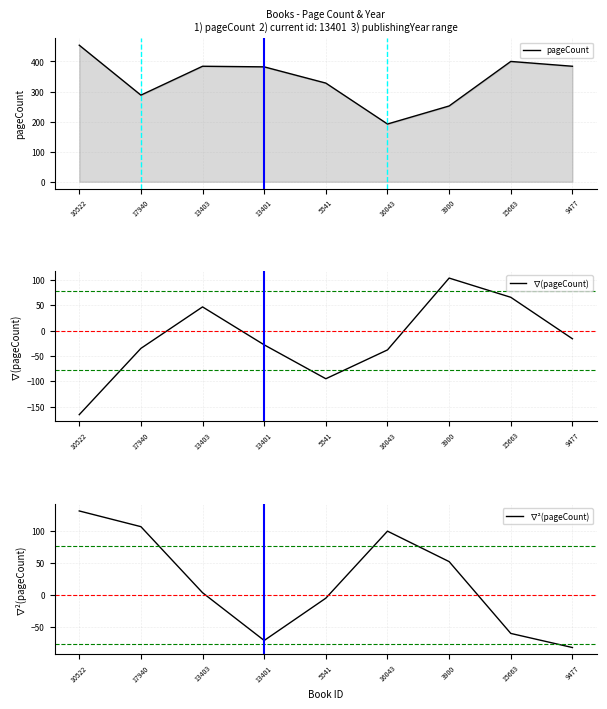

What is the difference between the second highest and minimum values in the ∇²(pageCount) series?

188.5